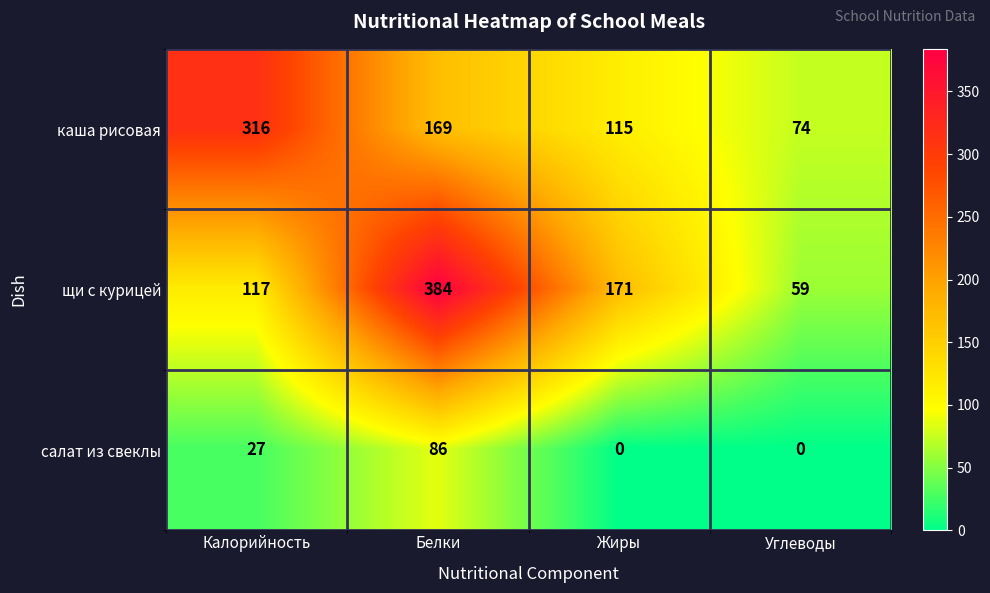

At how many categories does at least one series exceed 217?

2